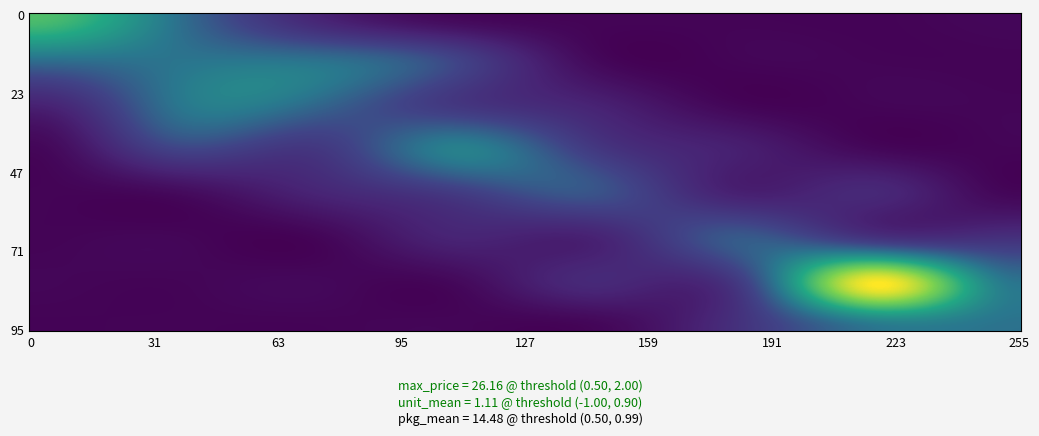

Is it true that Papirnati rucnici u roli (Tork) equals -0.4 at 8.?

False